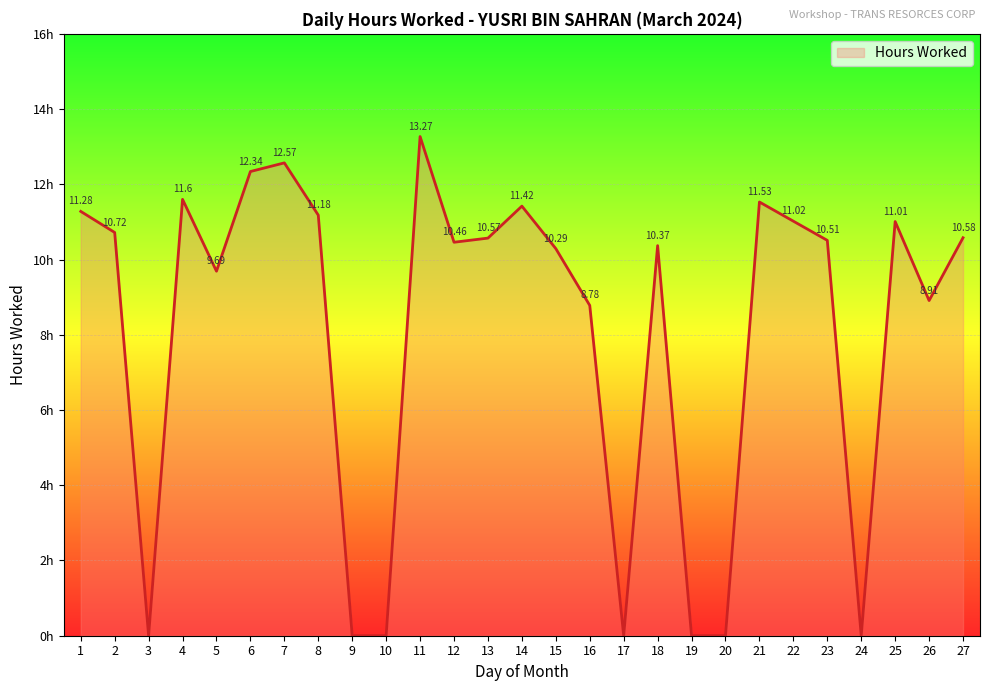

True or false: the data shows 11.4 at 14.

True